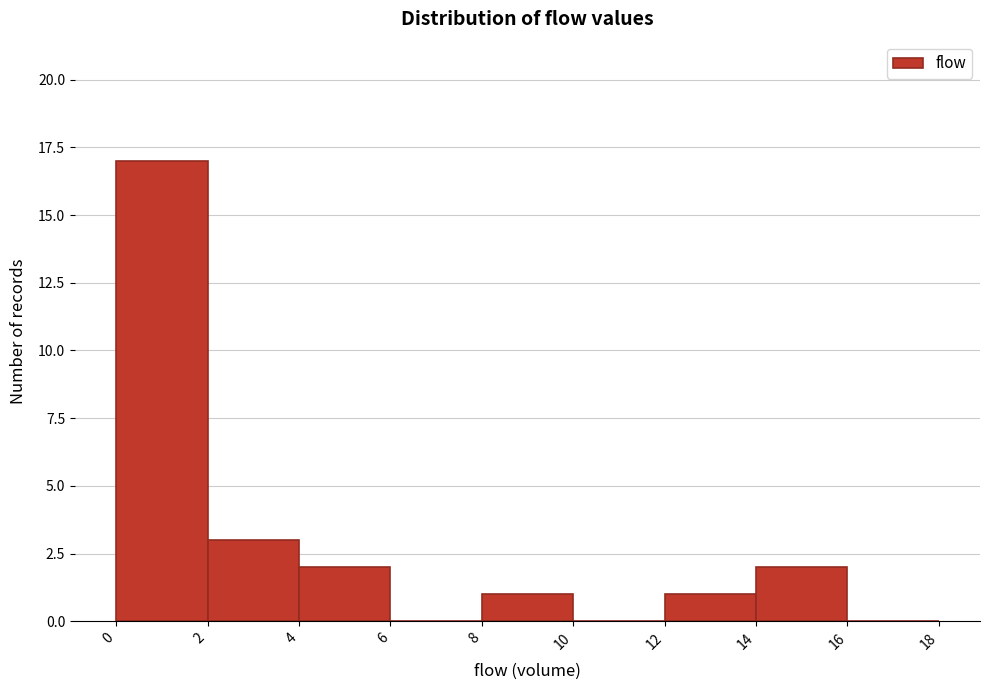

Reading left to right, transcribe this chart: for each bar, give the range it covers on the x-axis and its height. The values are not printed on the chart, so give them approximately, as read against the axis.

0 to 2: 17
2 to 4: 3
4 to 6: 2
6 to 8: 0
8 to 10: 1
10 to 12: 0
12 to 14: 1
14 to 16: 2
16 to 18: 0